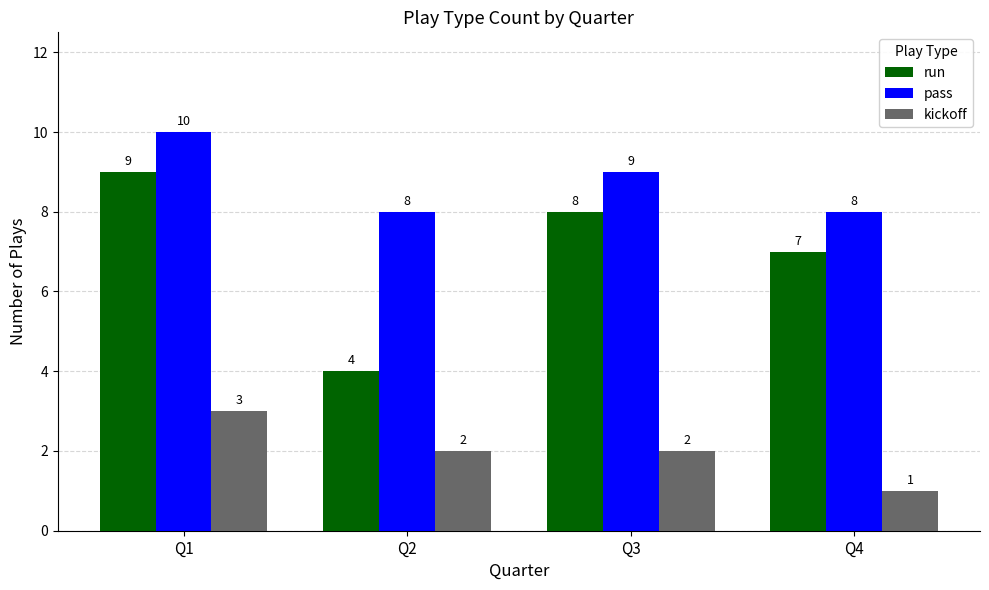

At which category is the sum across all series the highest?

Q1